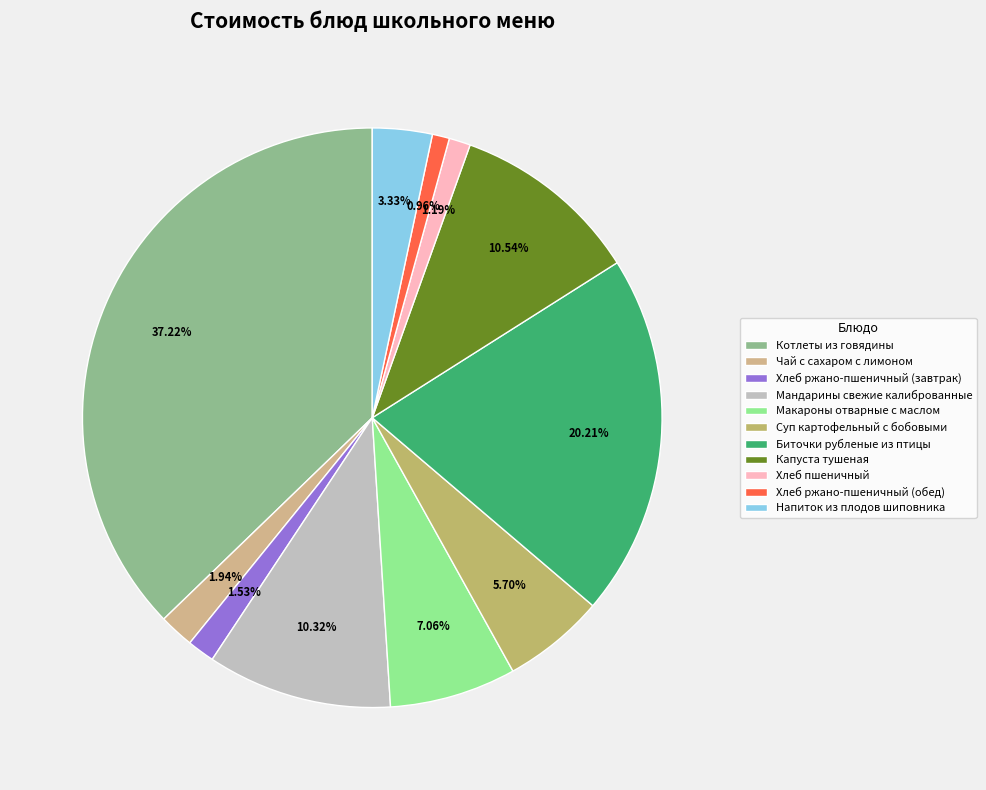

How many slices are in this pie chart?

11